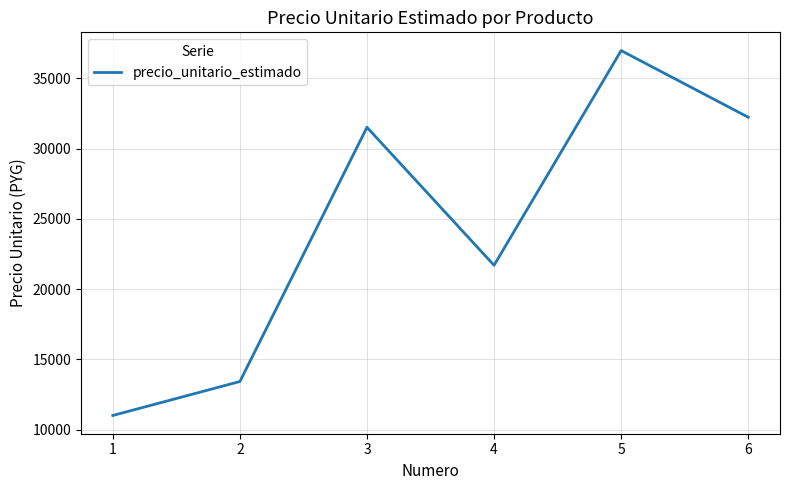

Count the number of categories in the chart.

6